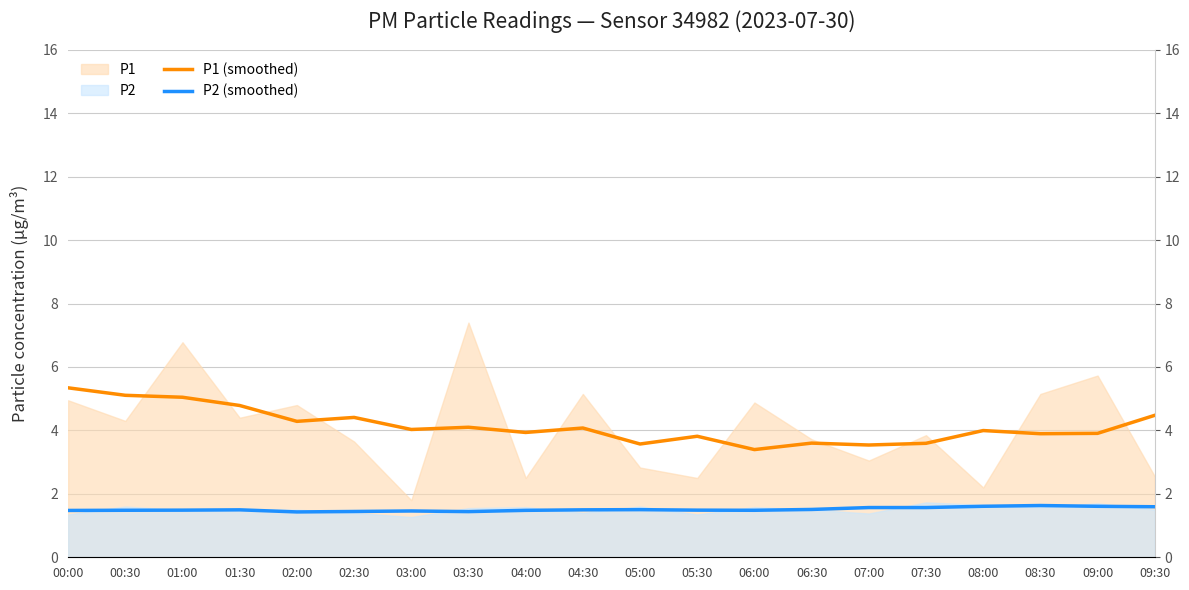

True or false: P1 (smoothed) has a value of 3.6 at 06:30.

True